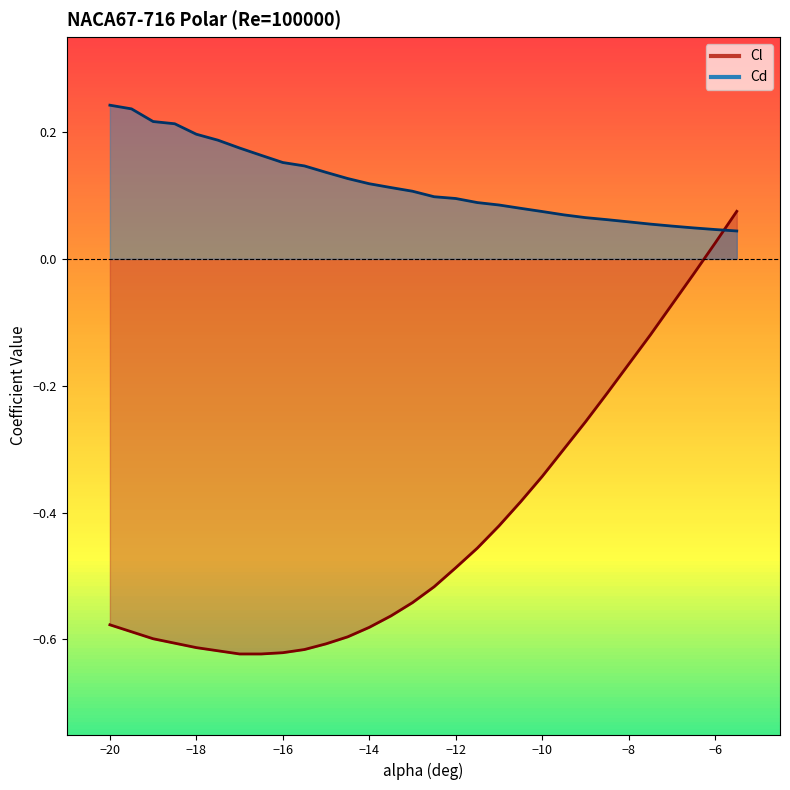

Reading left to right, transcribe all the data shown in this chart.

Cl: -0.6	-0.6	-0.6	-0.6	-0.6	-0.6	-0.6	-0.6	-0.6	-0.6	-0.6	-0.6	-0.6	-0.6	-0.5	-0.5	-0.5	-0.5	-0.4	-0.4	-0.3	-0.3	-0.3	-0.2	-0.2	-0.1	-0.1	-0.0	0.0	0.1
Cd: 0.2	0.2	0.2	0.2	0.2	0.2	0.2	0.2	0.2	0.1	0.1	0.1	0.1	0.1	0.1	0.1	0.1	0.1	0.1	0.1	0.1	0.1	0.1	0.1	0.1	0.1	0.1	0.0	0.0	0.0